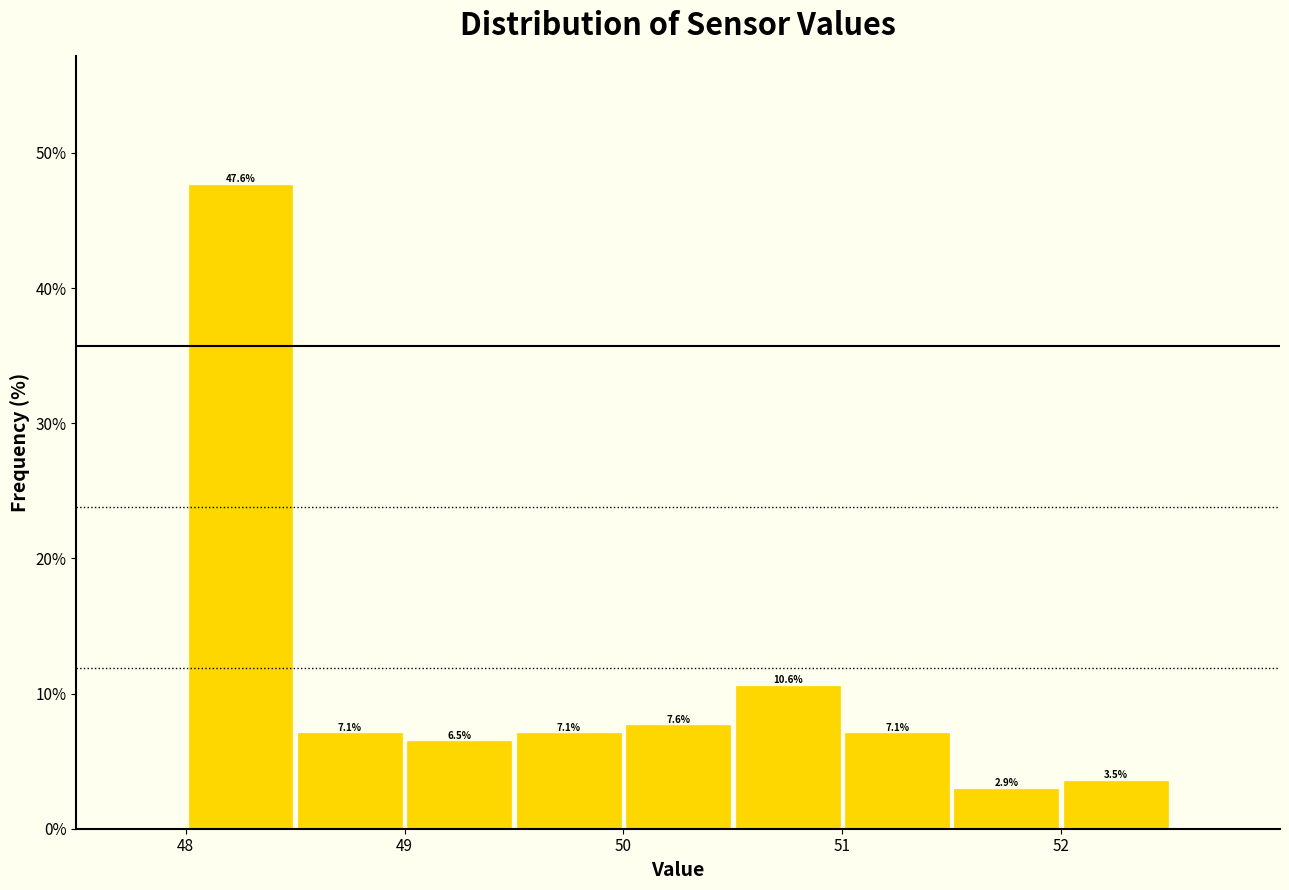

How tall is the bar that spans 51.5 to 52.0 on the x-axis?

2.9